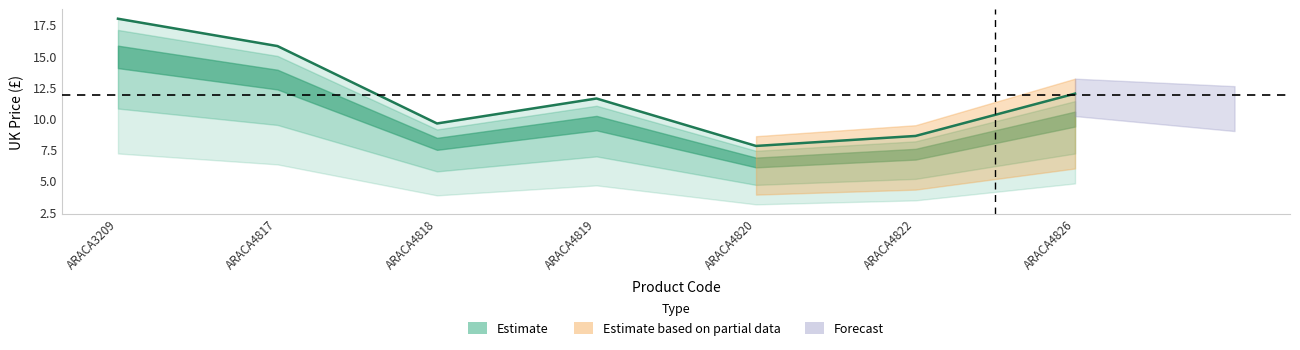

Which has a higher value, ARACA4826 or ARACA4820?

ARACA4826